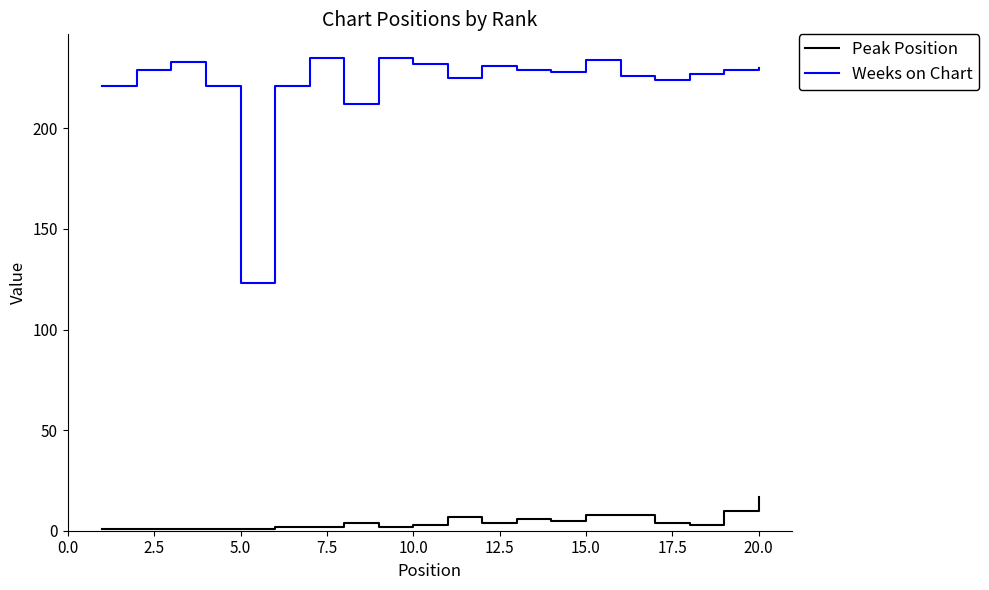

What are all the series names shown in the legend?

Peak Position, Weeks on Chart